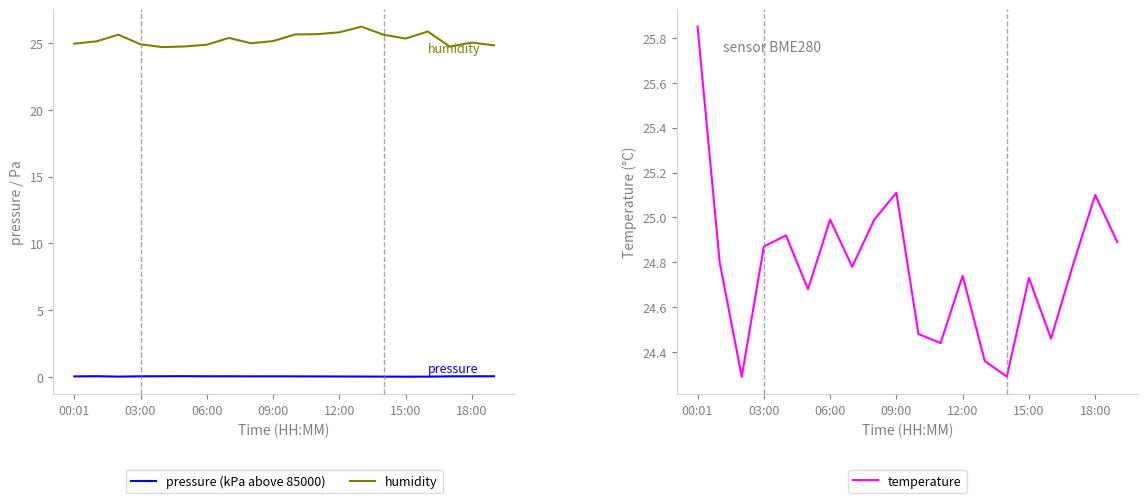

Where is humidity nearest to the value 25?

8